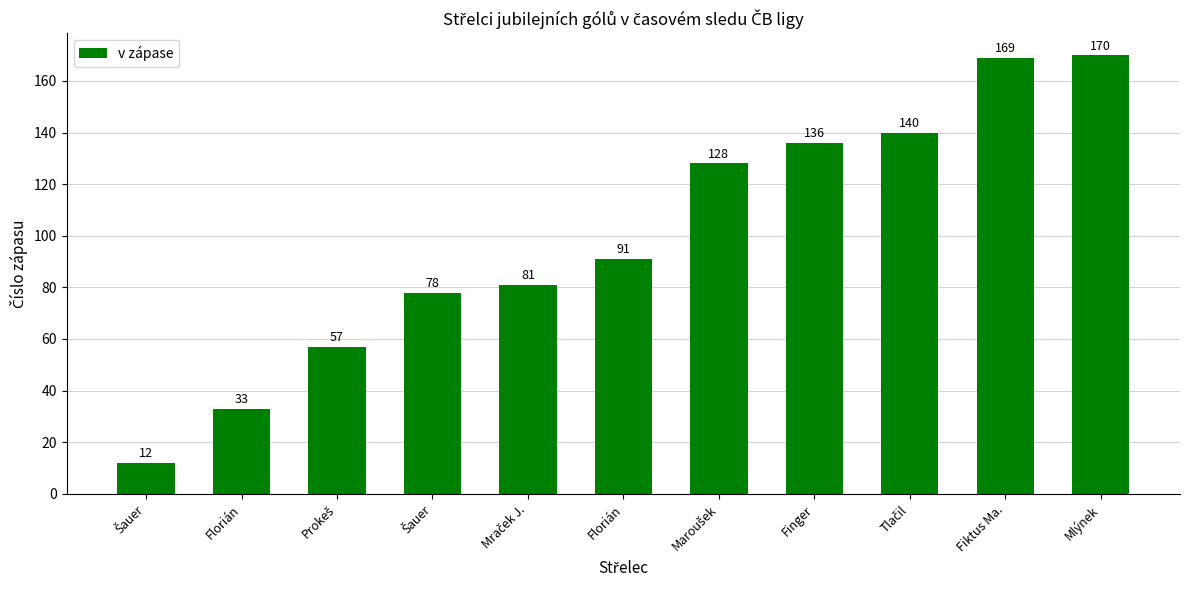

What is the sum of all values?

1095